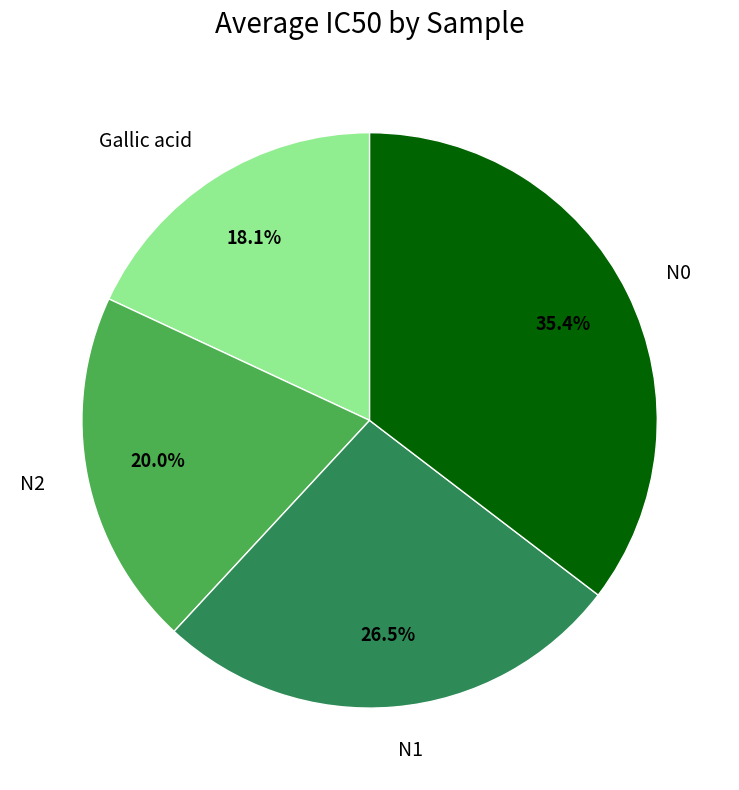

Between Gallic acid and N2, which is larger?

N2